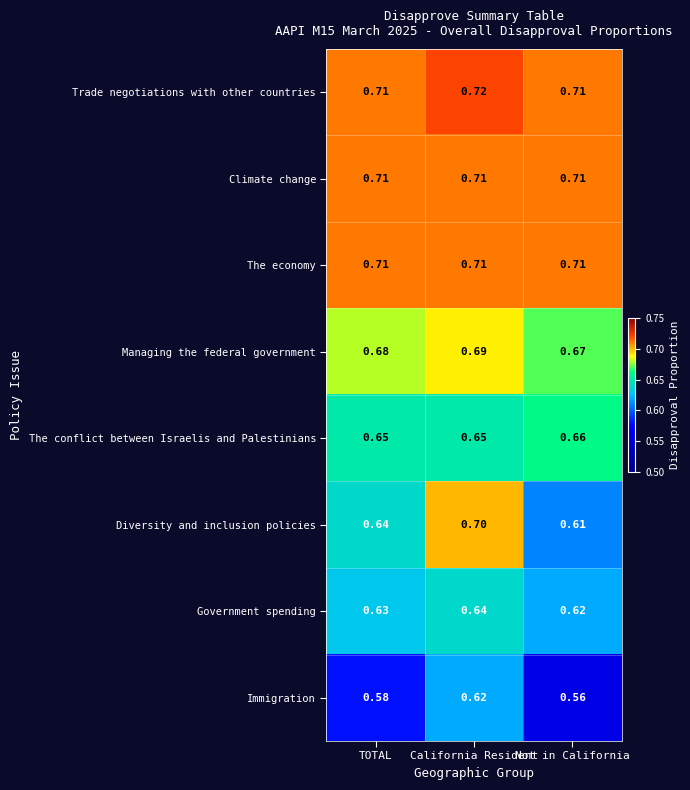

At which label is Government spending closest to 0?

Not in California